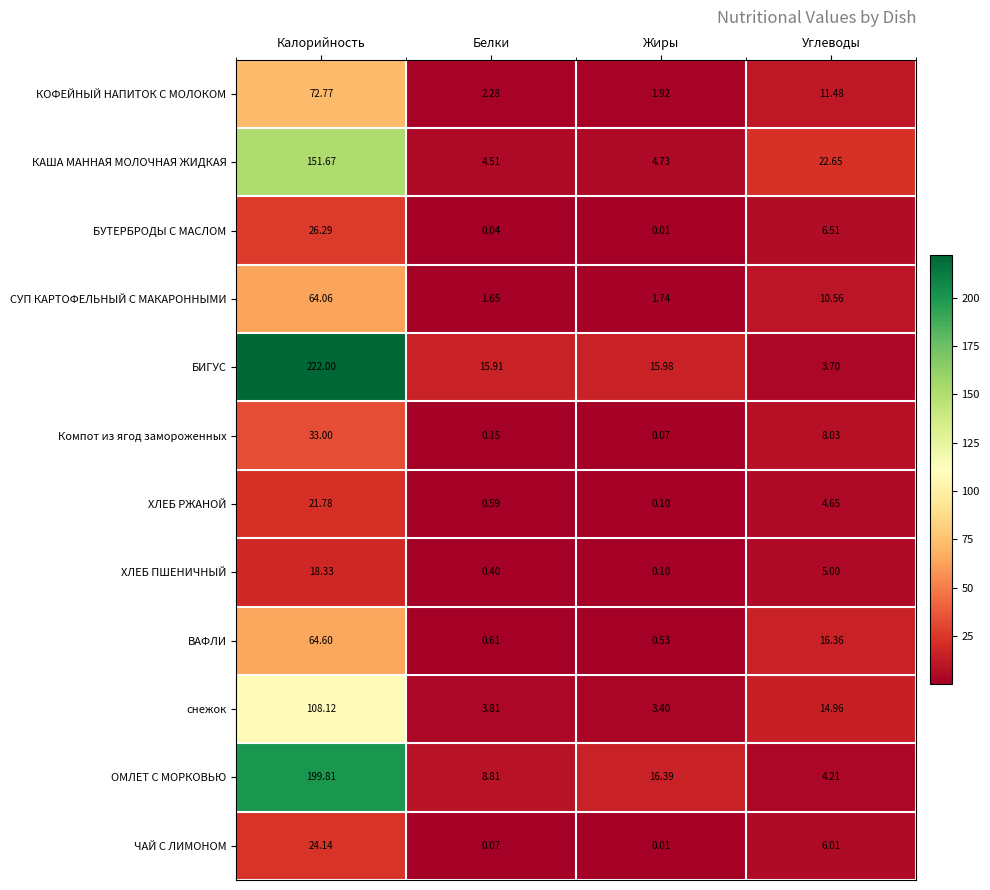

Which series changed the most between Жиры and Углеводы?

КАША МАННАЯ МОЛОЧНАЯ ЖИДКАЯ